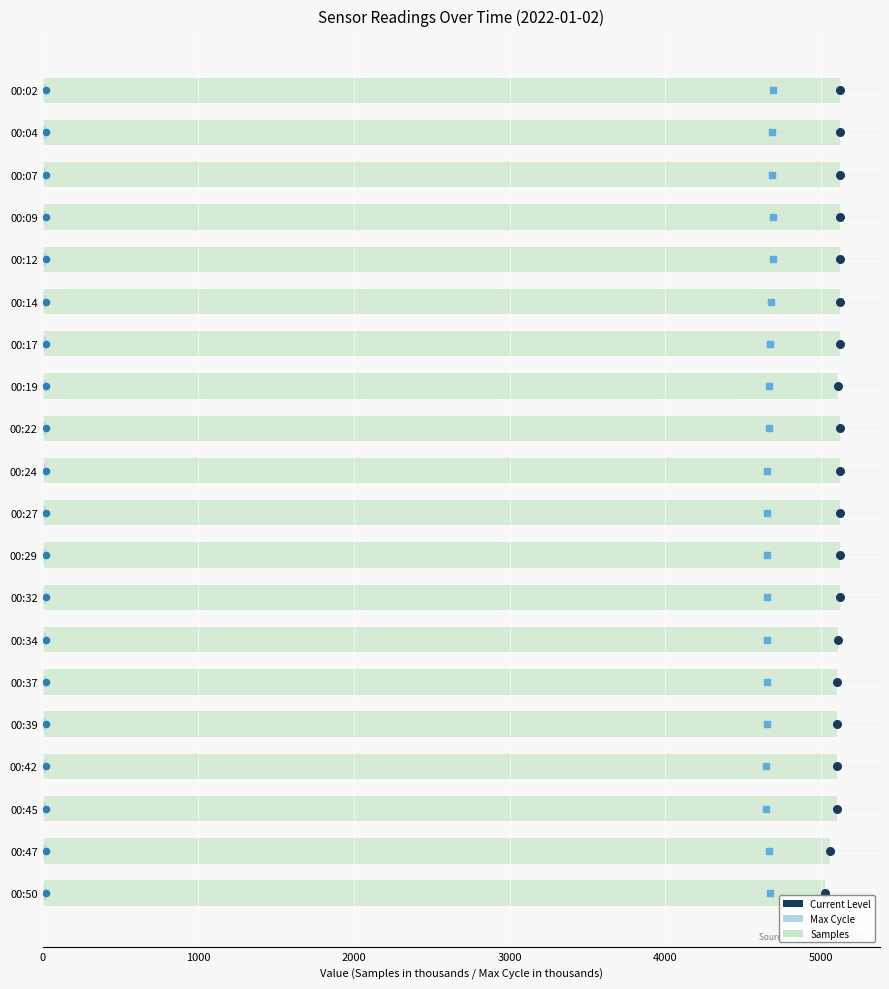

Which series contains the highest Y value?

Samples (thousands)